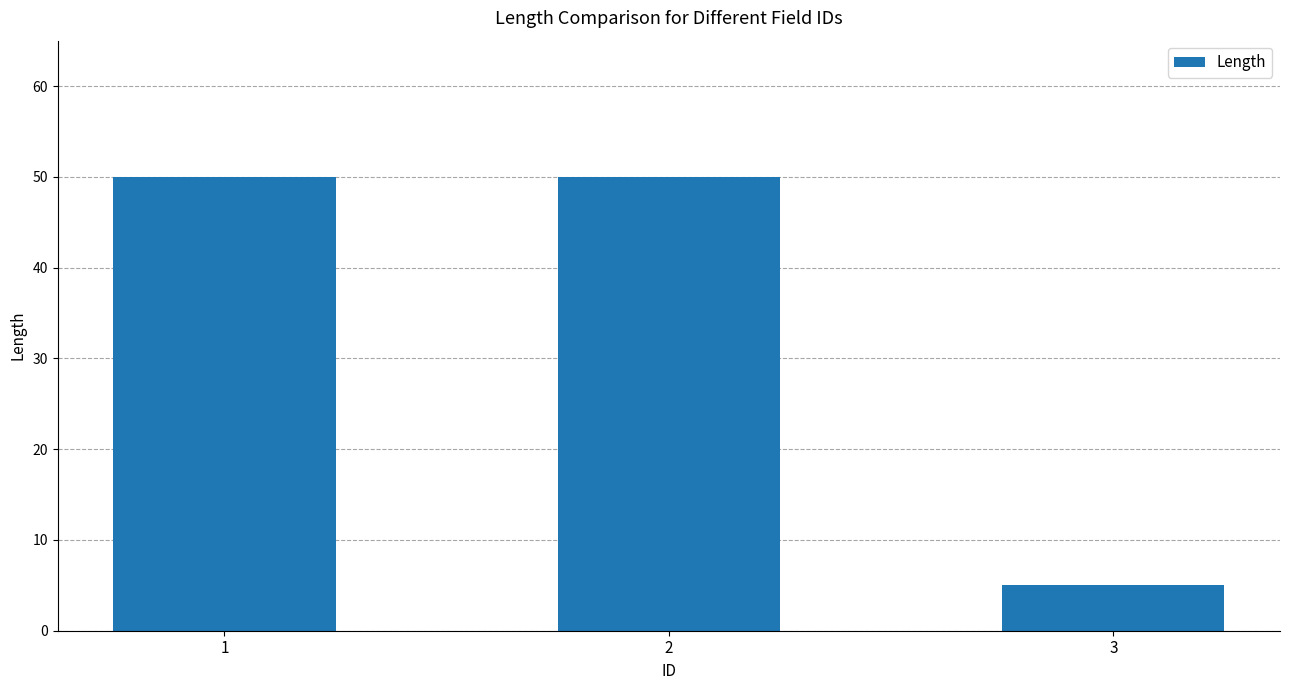

How many values are between 5 and 50?

3